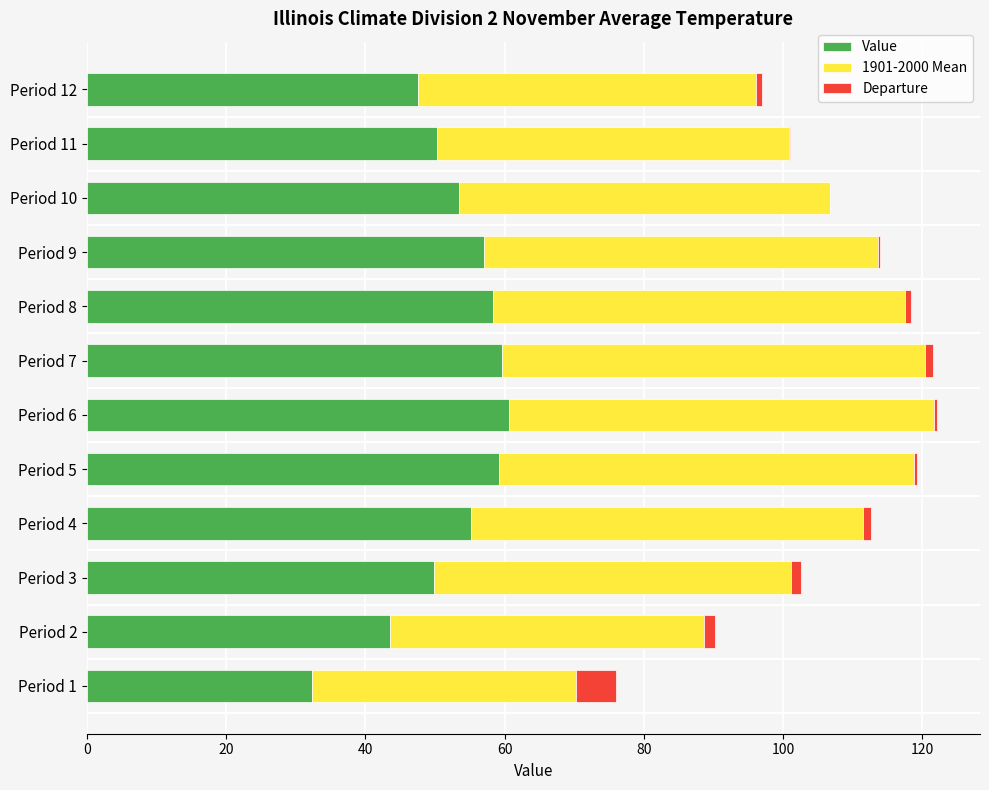

What is the maximum value for Value?

60.6